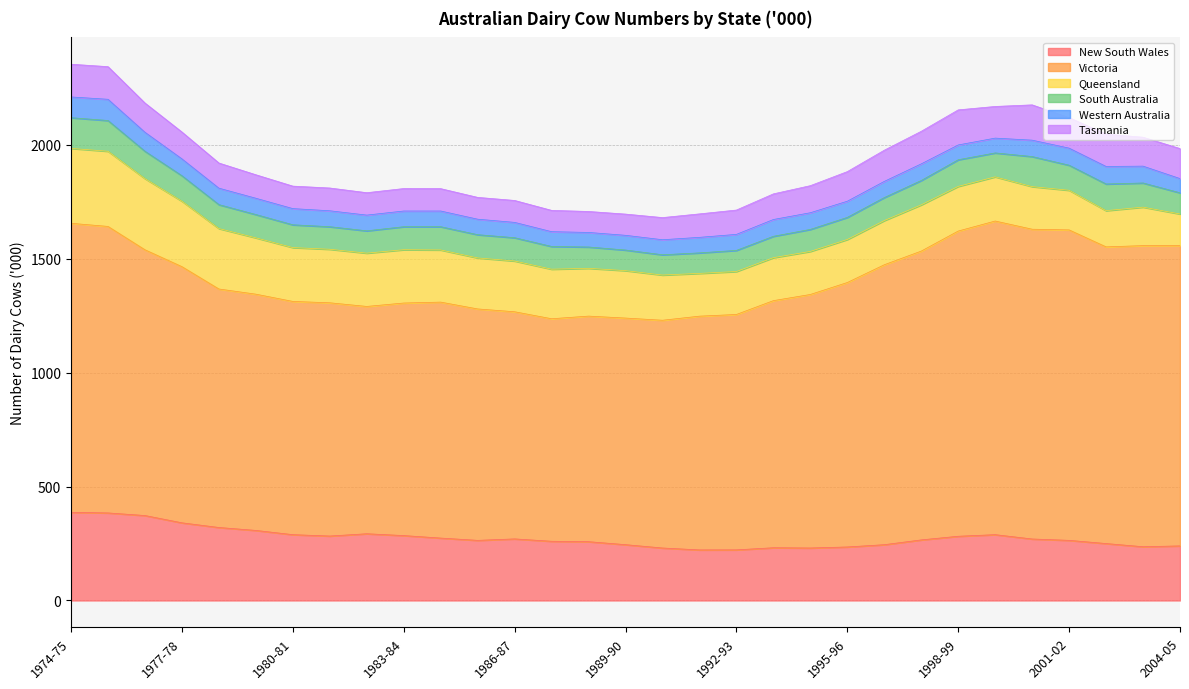

Is it true that Victoria equals 1161.0 at 1995-96?

True